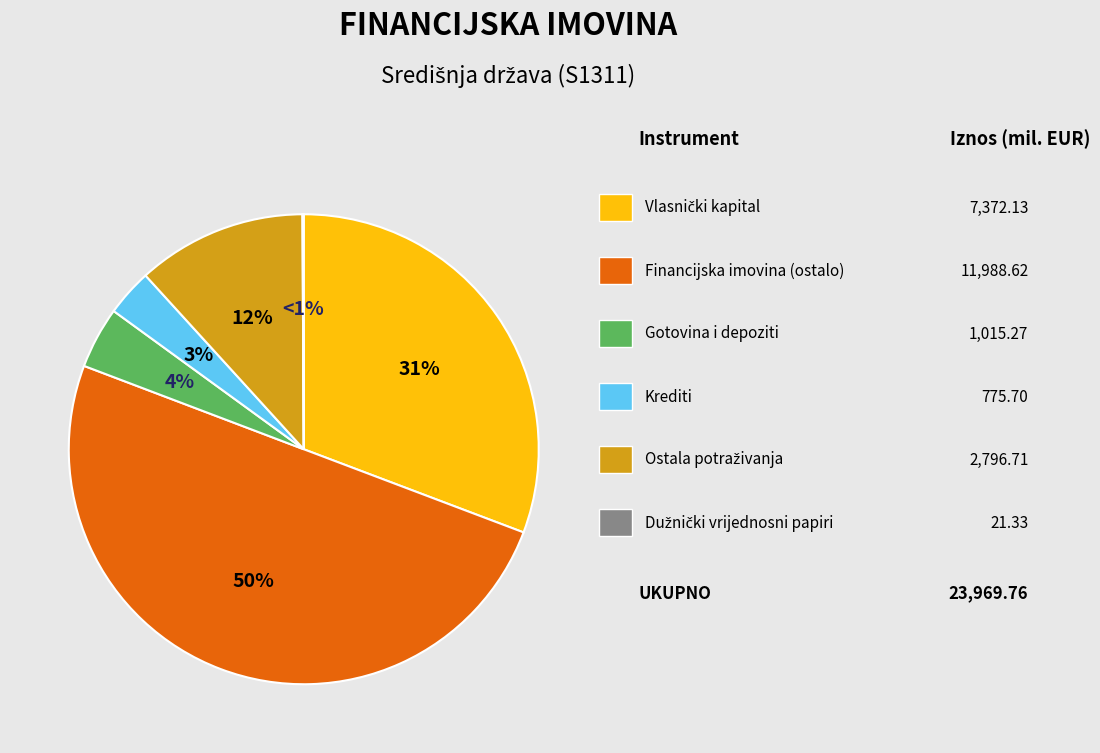

To the nearest percent, what percentage of the pie is Vlasnički kapital?

31%